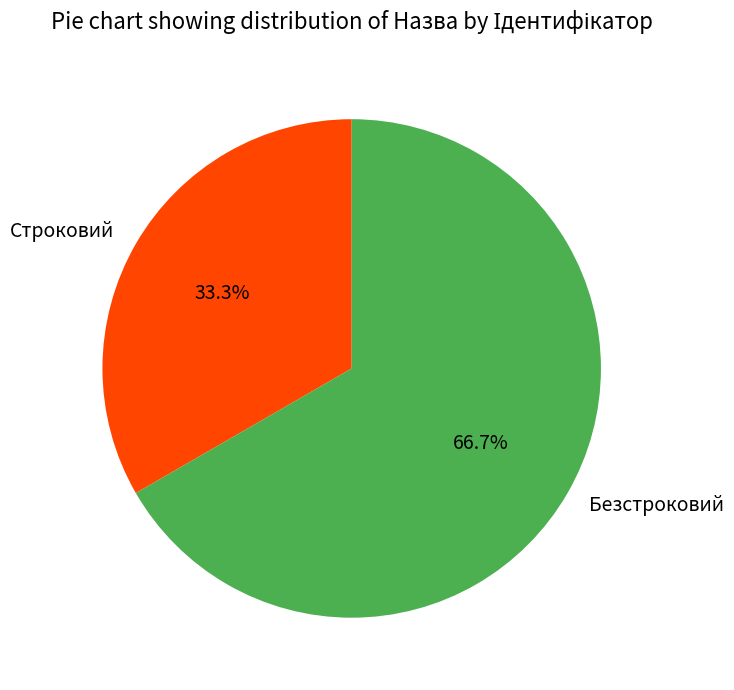

To the nearest percent, what percentage of the pie is Строковий?

33%